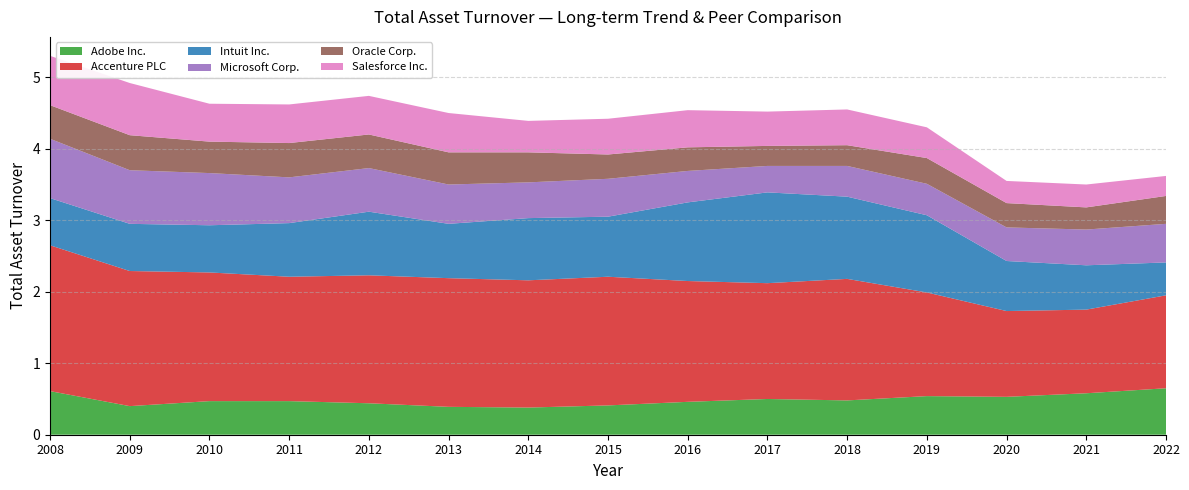

Reading right to left, extract all data points from this chart.

Adobe Inc.: 0.7	0.6	0.5	0.5	0.5	0.5	0.5	0.4	0.4	0.4	0.4	0.5	0.5	0.4	0.6
Accenture PLC: 1.3	1.2	1.2	1.4	1.7	1.6	1.7	1.8	1.8	1.8	1.8	1.7	1.8	1.9	2.0
Intuit Inc.: 0.5	0.6	0.7	1.1	1.1	1.3	1.1	0.8	0.9	0.8	0.9	0.8	0.7	0.7	0.7
Microsoft Corp.: 0.5	0.5	0.5	0.4	0.4	0.4	0.4	0.5	0.5	0.6	0.6	0.6	0.7	0.8	0.8
Oracle Corp.: 0.4	0.3	0.3	0.4	0.3	0.3	0.3	0.3	0.4	0.5	0.5	0.5	0.4	0.5	0.5
Salesforce Inc.: 0.3	0.3	0.3	0.4	0.5	0.5	0.5	0.5	0.4	0.6	0.5	0.5	0.5	0.7	0.7